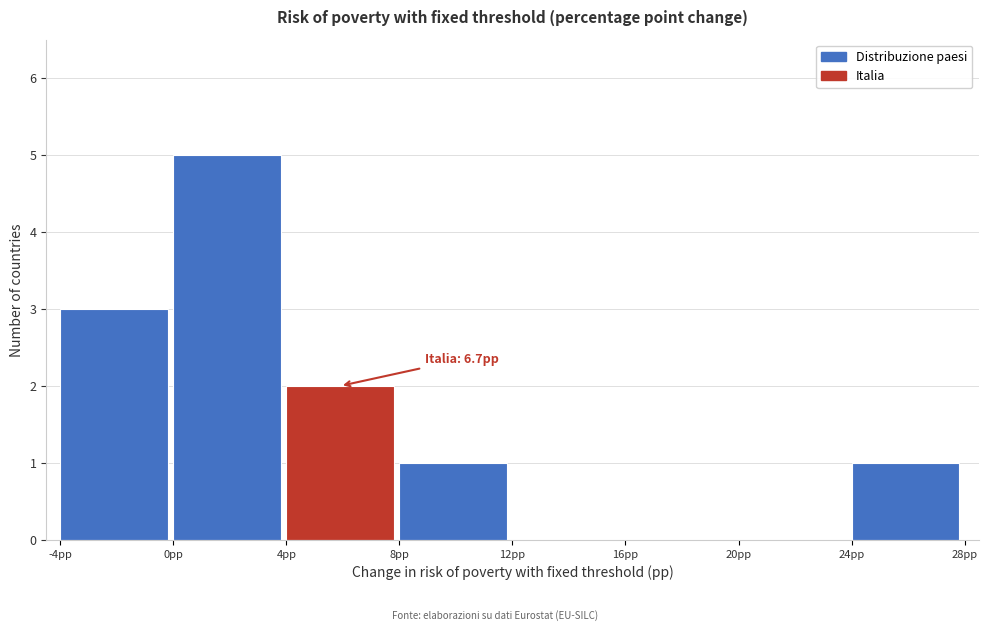

Over which range of the x-axis is the bar tallest?

0 to 4